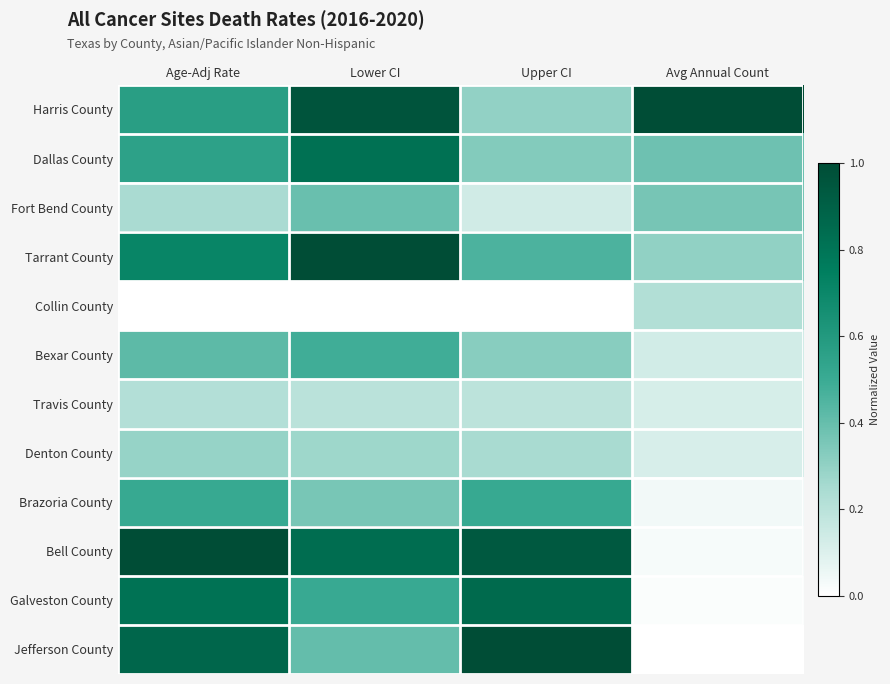

At which category does the chart reach its peak across all series?

Avg Annual Count